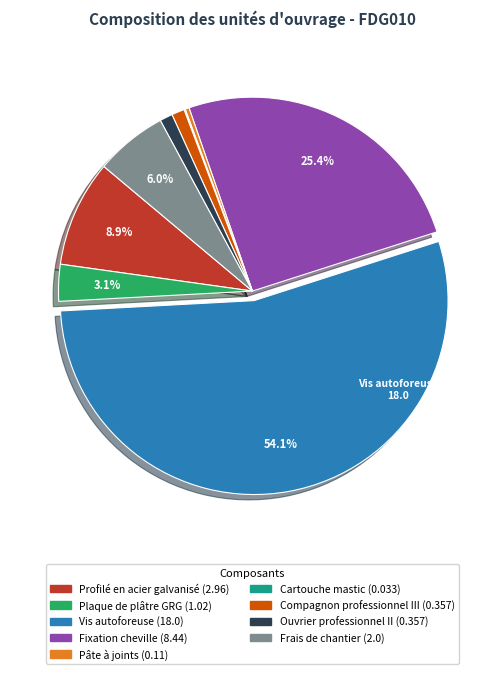

Which category has the biggest portion of the pie?

Vis autoforeuse